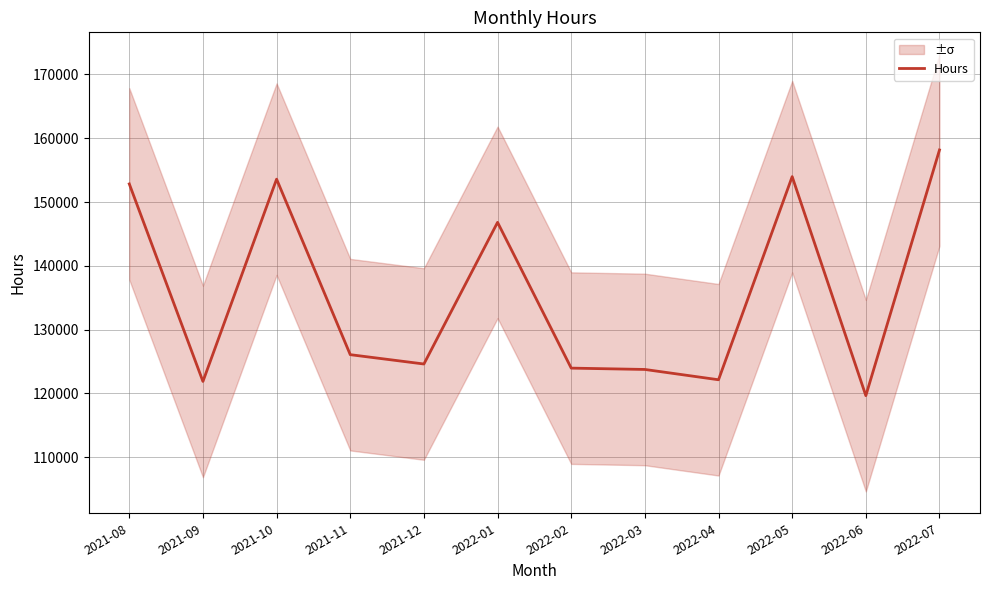

How many points are lower than both their immediate neighbors (excluding endpoints)?

4